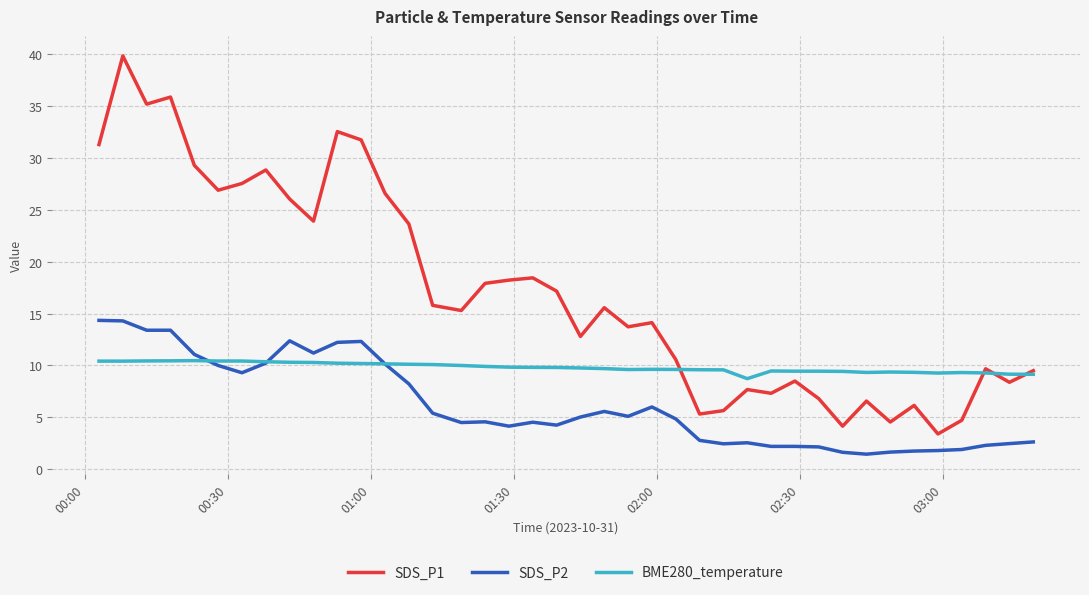

What is the maximum value for BME280_temperature?

10.5